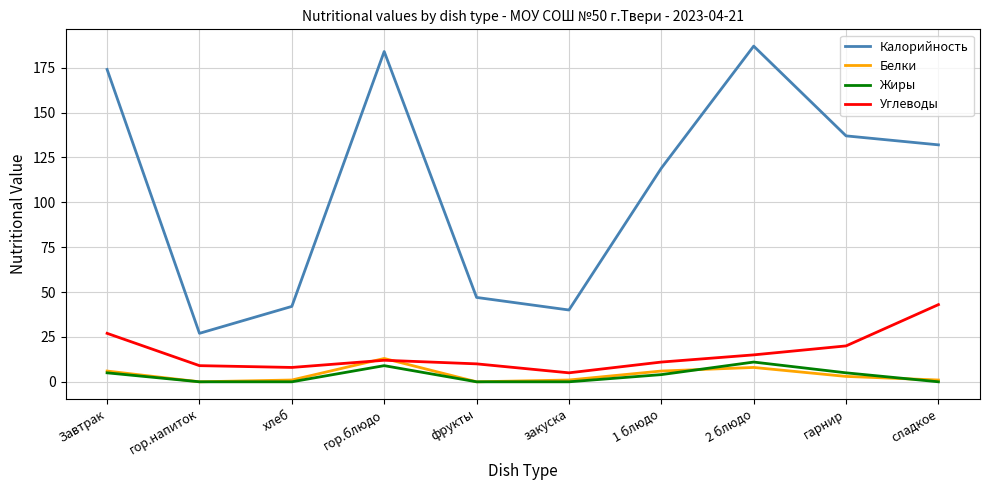

Reading left to right, list all the values displayed in this chart.

Калорийность: 174	27	42	184	47	40	119	187	137	132
Белки: 6	0	1	13	0	1	6	8	3	1
Жиры: 5	0	0	9	0	0	4	11	5	0
Углеводы: 27	9	8	12	10	5	11	15	20	43